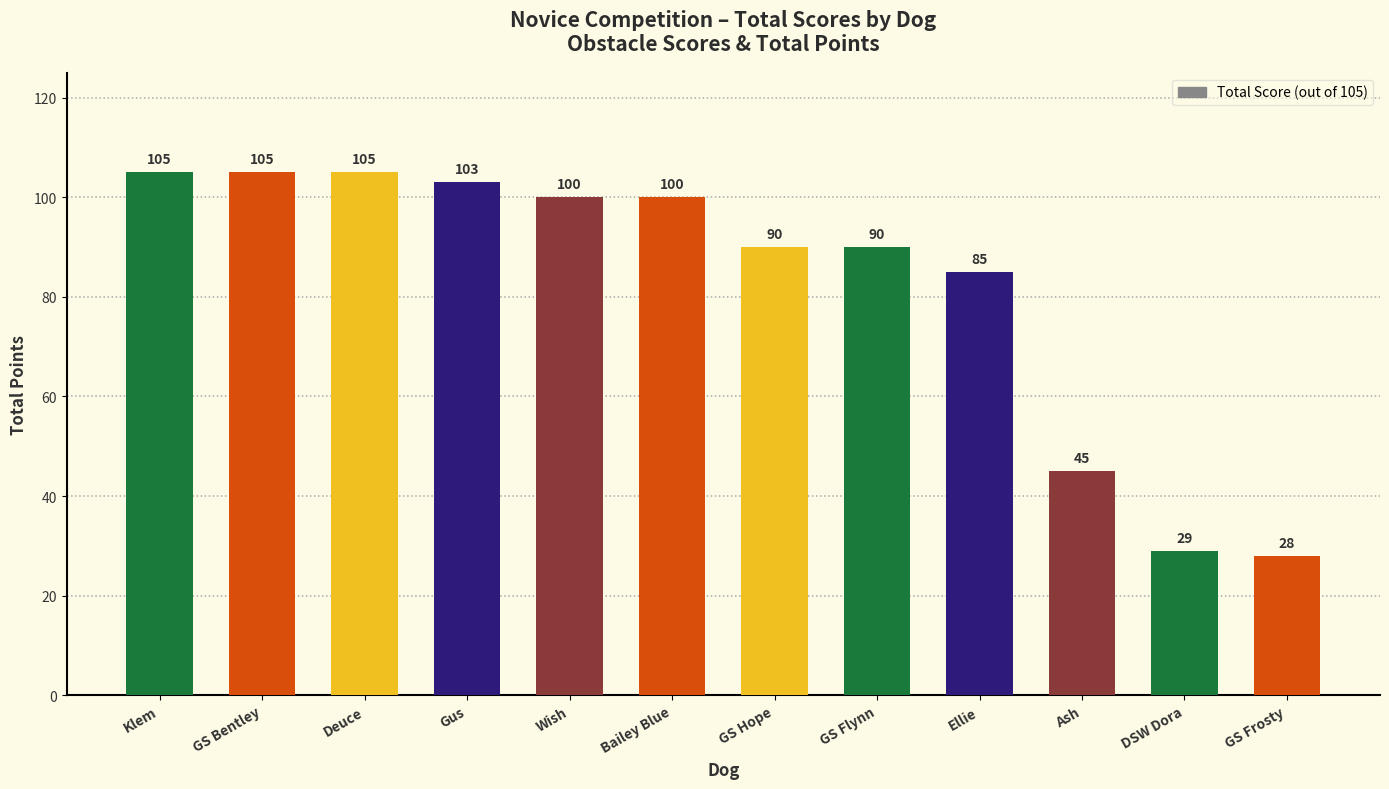

Reading left to right, extract all data points from this chart.

105	105	105	103	100	100	90	90	85	45	29	28